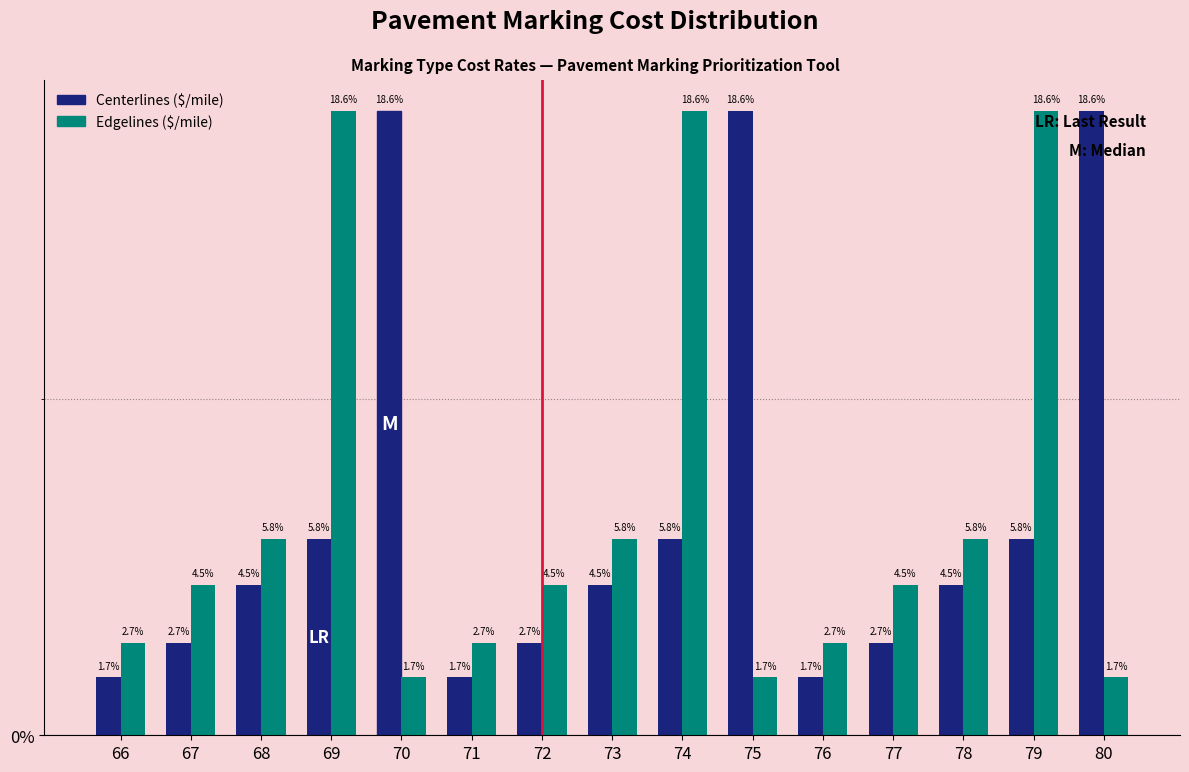

Are the bars horizontal?

No